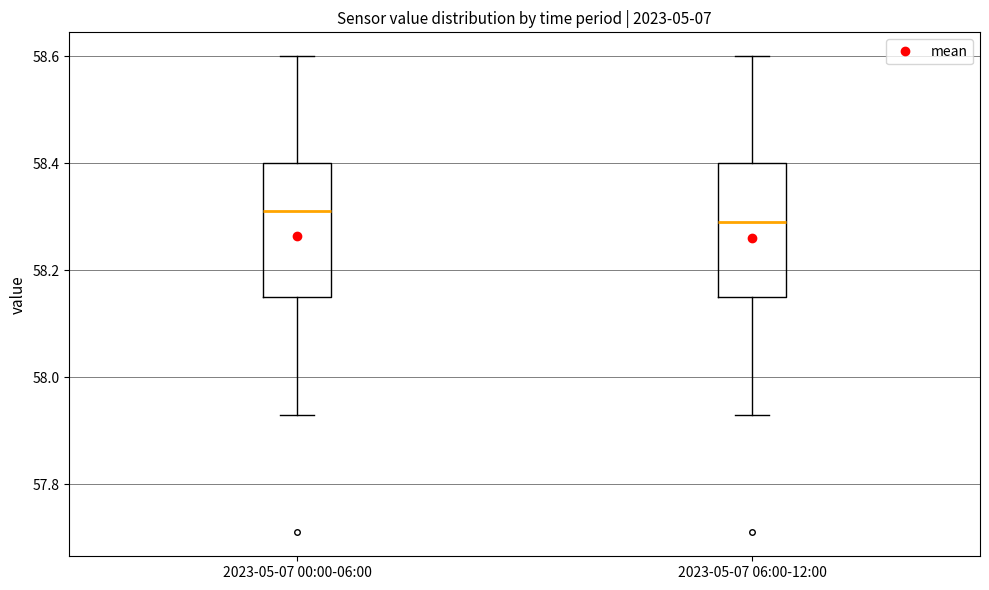

Reading left to right, read every box against the y-axis: the position of its median line, the range the box covers, and the ends of its whiskers. The values are not printed on the chart, so give them approximately, as read against the axis.

2023-05-07 00:00-06:00: median 58.32, box 58.16 to 58.40, whiskers 57.94 to 58.60
2023-05-07 06:00-12:00: median 58.30, box 58.16 to 58.40, whiskers 57.94 to 58.60